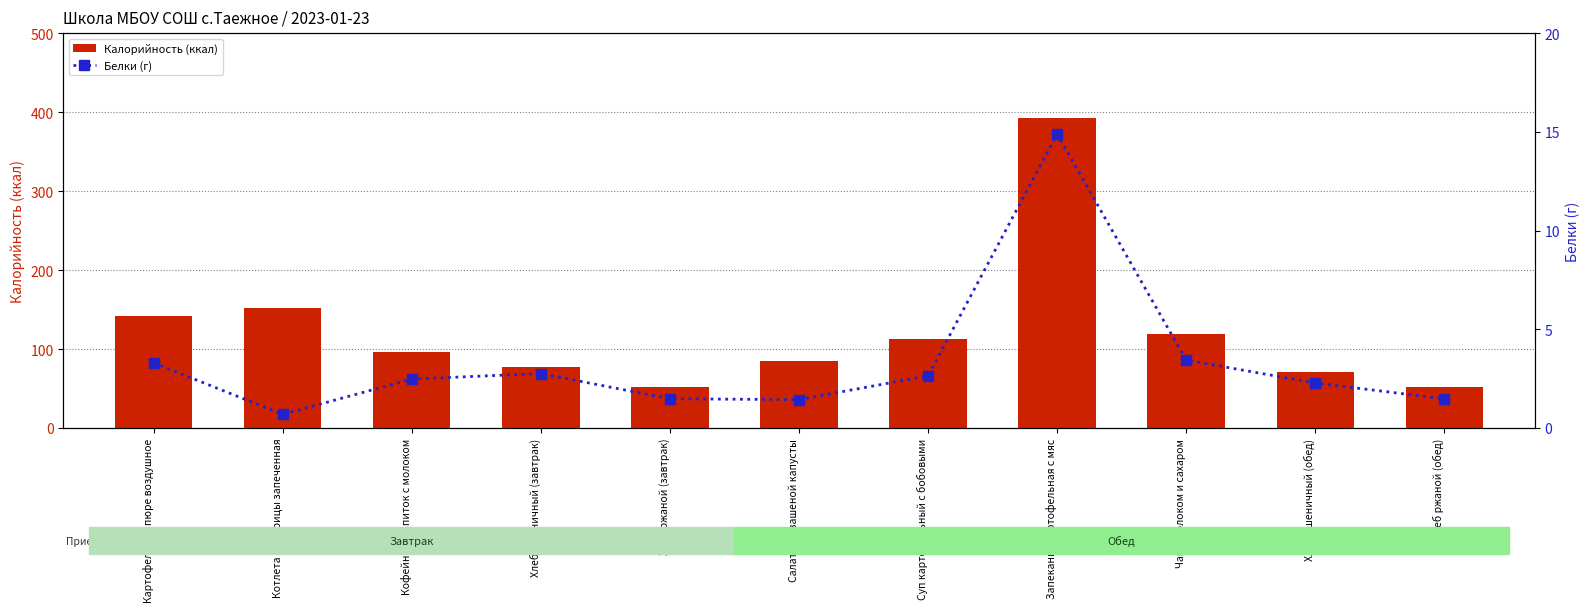

At which category does the chart reach its peak across all series?

Запеканка картофельная с мяс